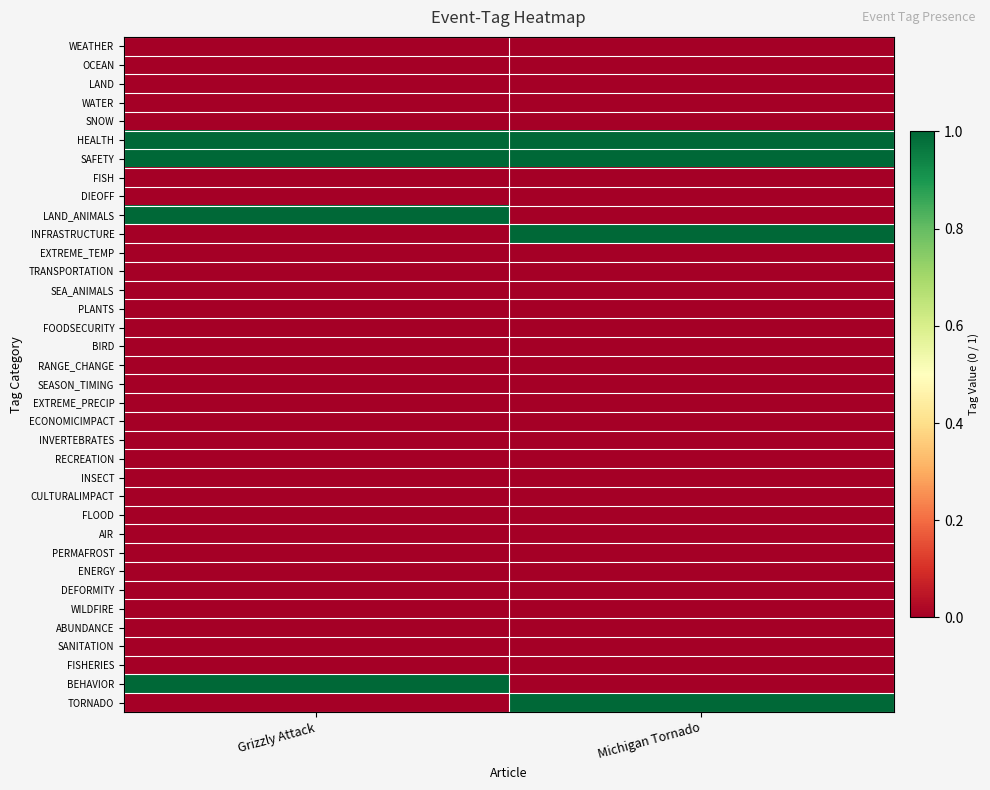

How many series are shown in this chart?

36